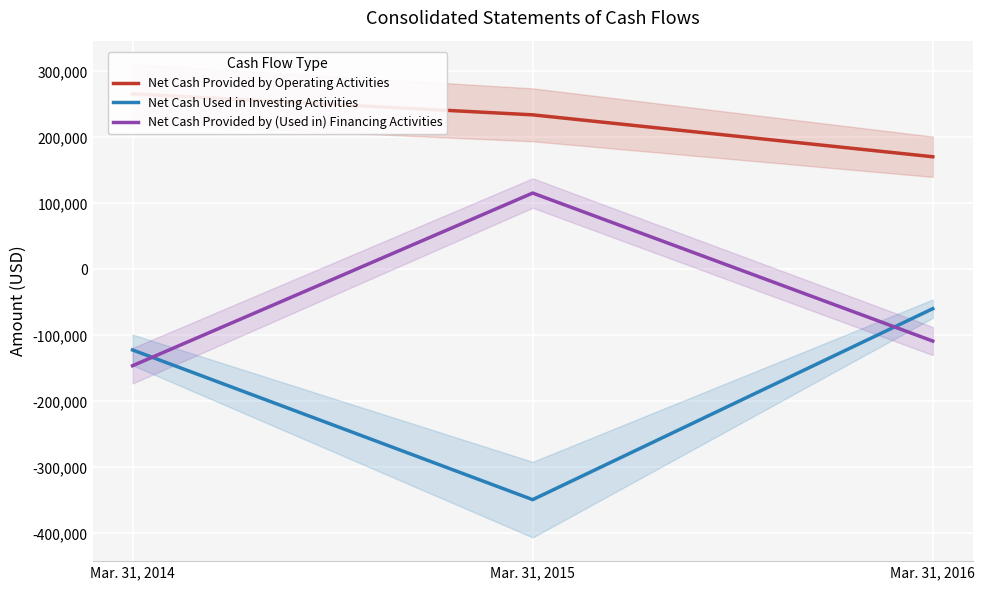

Is the value of Net Cash Provided by Operating Activities at Mar. 31, 2015 greater than the value of Net Cash Provided by (Used in) Financing Activities at Mar. 31, 2015?

Yes